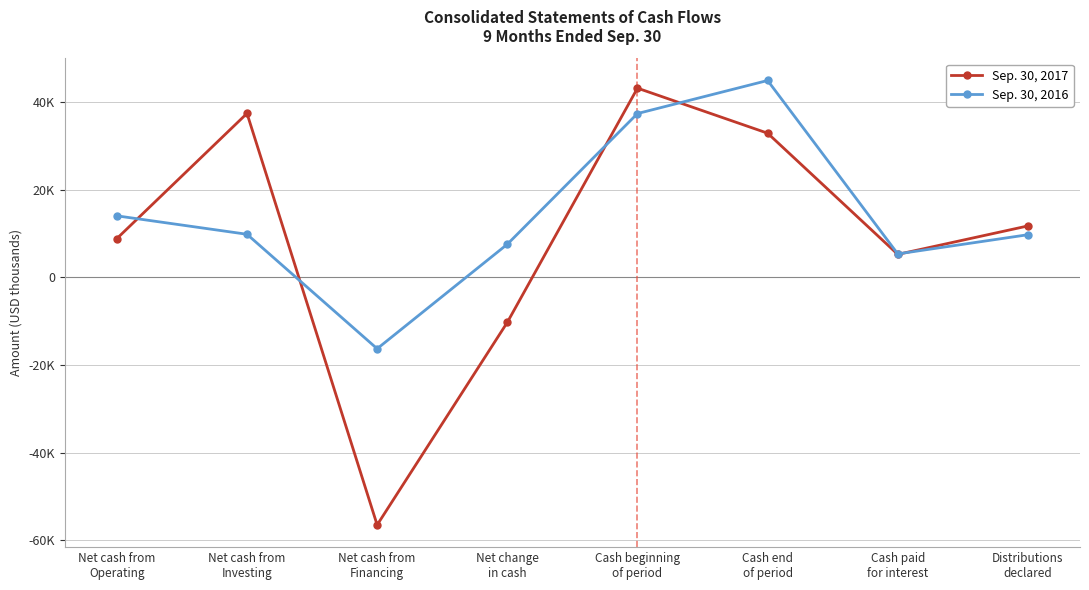

True or false: Sep. 30, 2016 has more than 0 points higher than both neighbors.

True